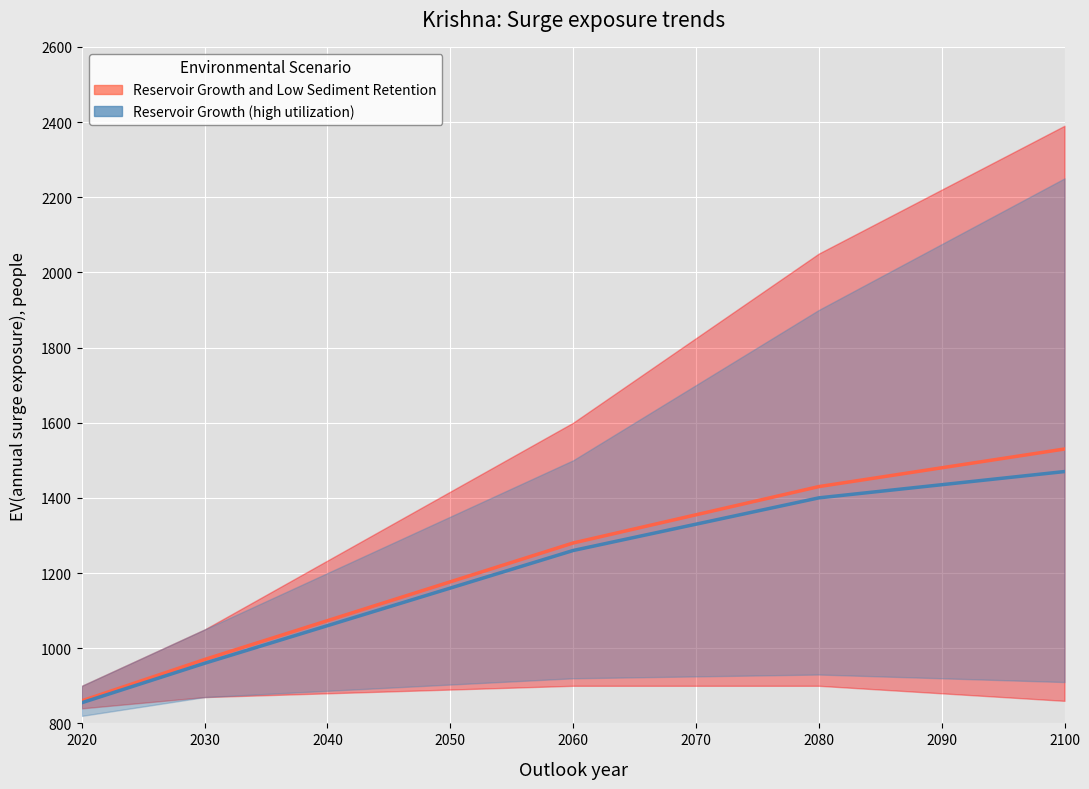

Between 2060 and 2100, which series saw the biggest shift?

Reservoir Growth and Low Sediment Retention